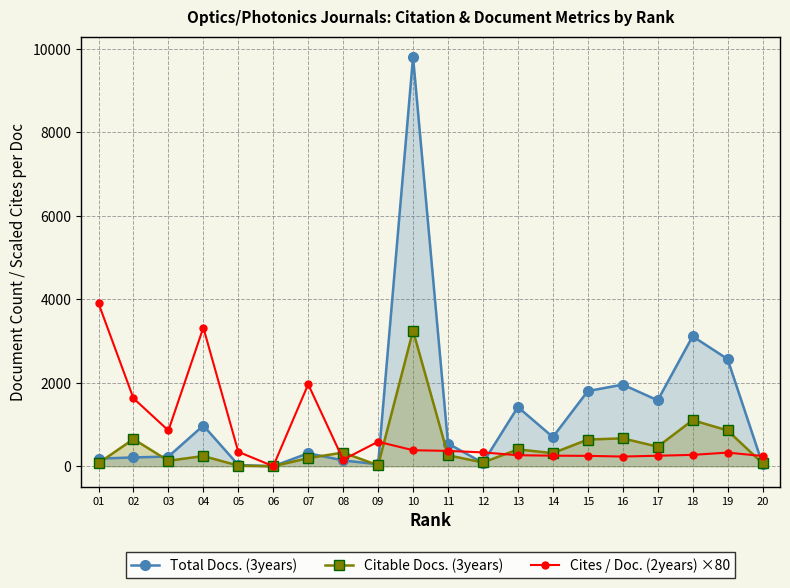

At which category does the chart reach its minimum across all series?

06